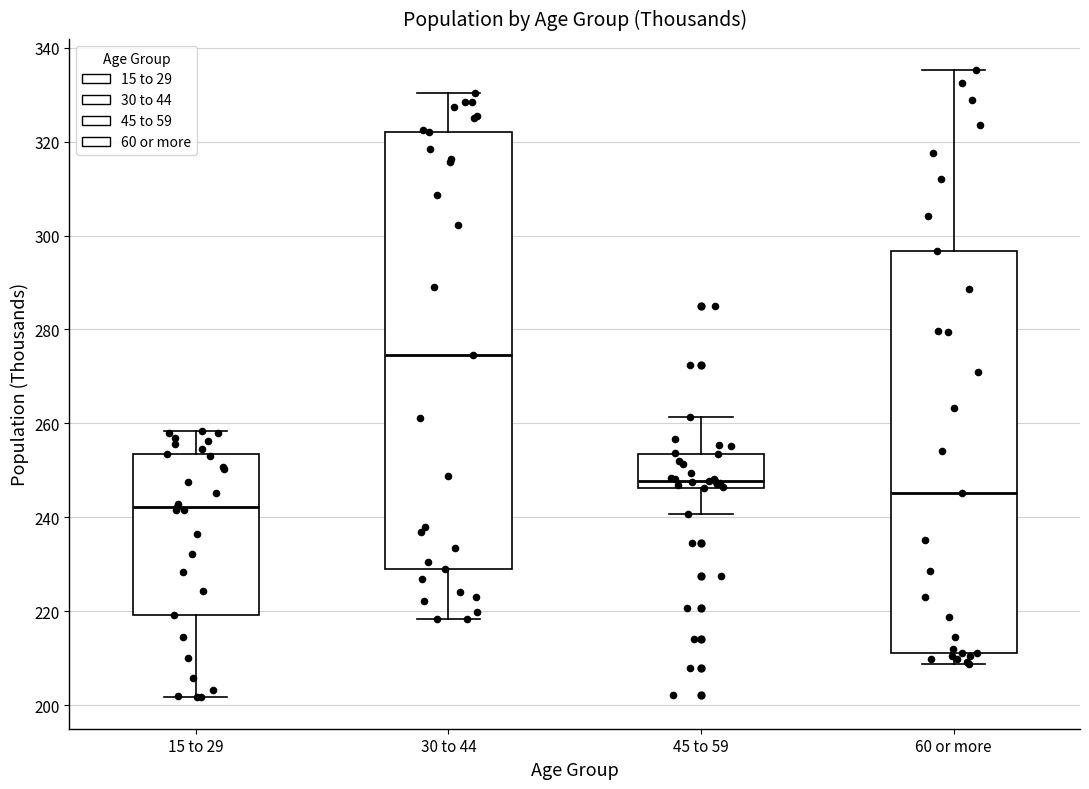

Reading left to right, transcribe this box plot: for each box, give where its median line is, the range the box spans, and where its two whiskers end, as read against the y-axis. The values are not printed on the chart, so give them approximately, as read against the axis.

15 to 29: median 242, box 220 to 254, whiskers 202 to 258
30 to 44: median 274, box 230 to 322, whiskers 218 to 330
45 to 59: median 248, box 246 to 254, whiskers 240 to 262
60 or more: median 246, box 212 to 296, whiskers 208 to 336